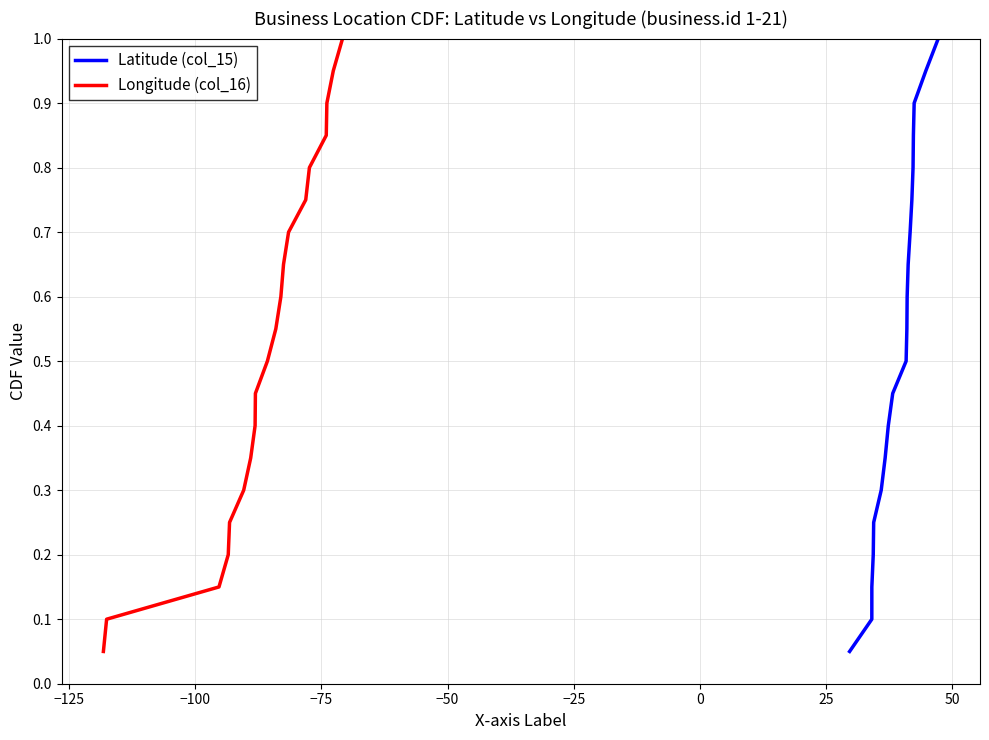

Does the chart have visible grid lines?

Yes